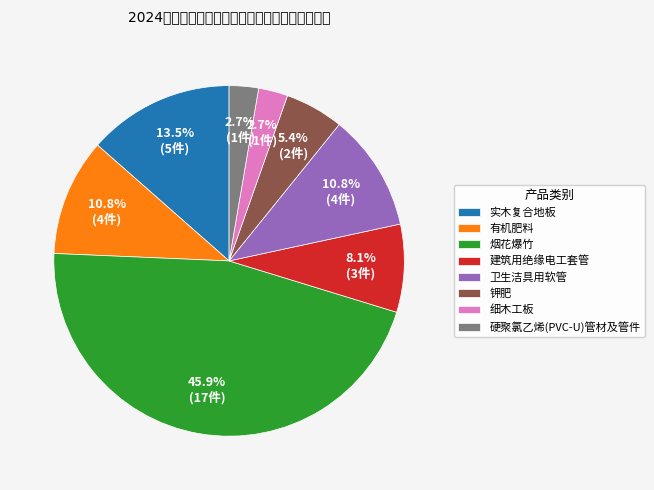

Is there a majority slice in this chart?

No